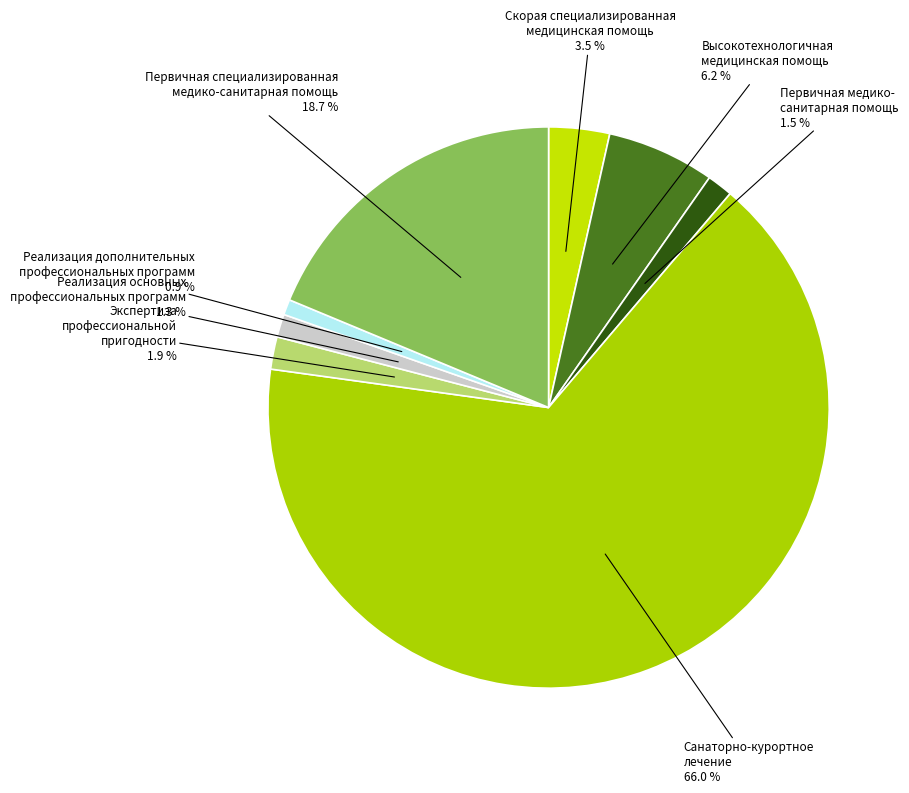

How many slices are in this pie chart?

8